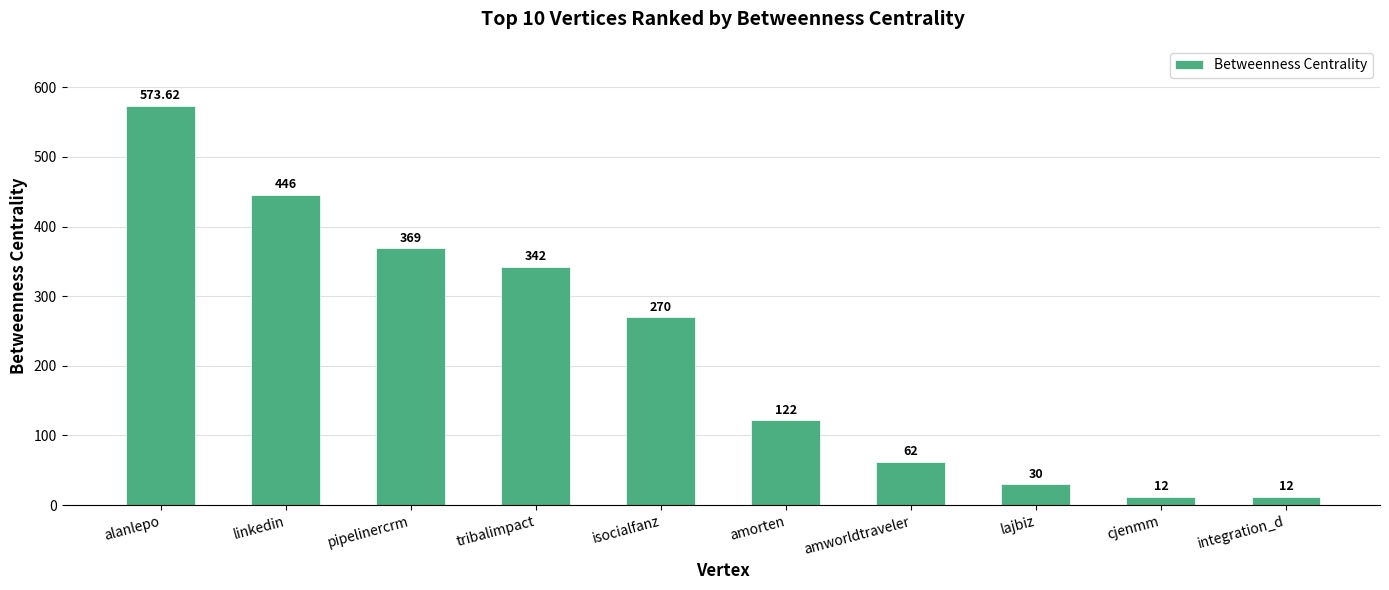

The value at linkedin is 634.8. True or false?

False